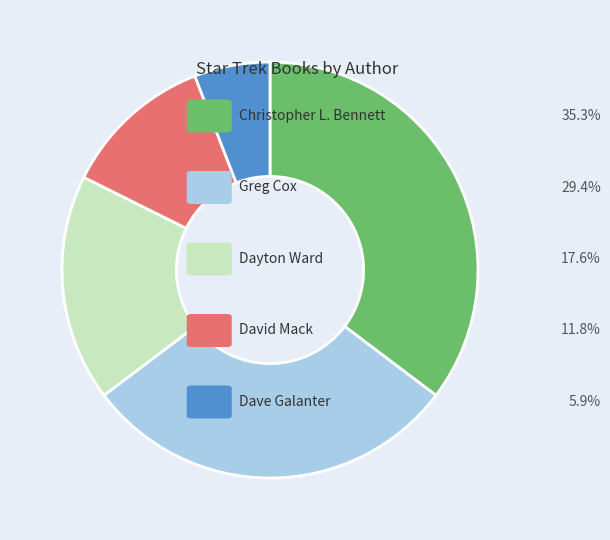

Is there a majority slice in this chart?

No